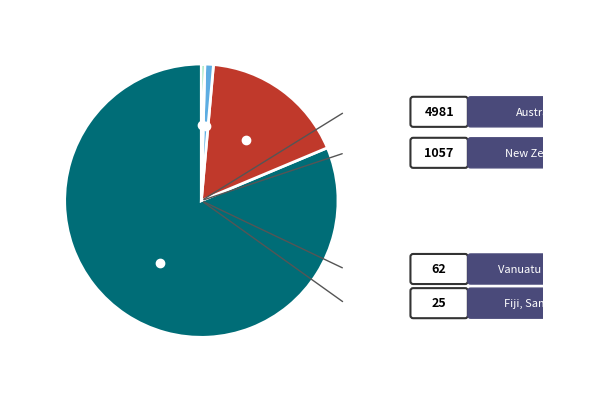

Does any single category account for the majority?

Yes